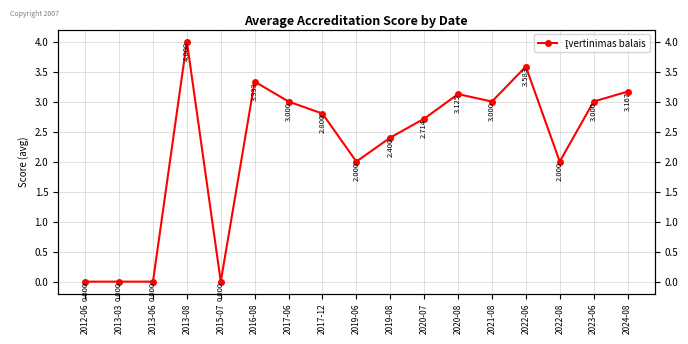

At which label is the value closest to 2?

2019-06